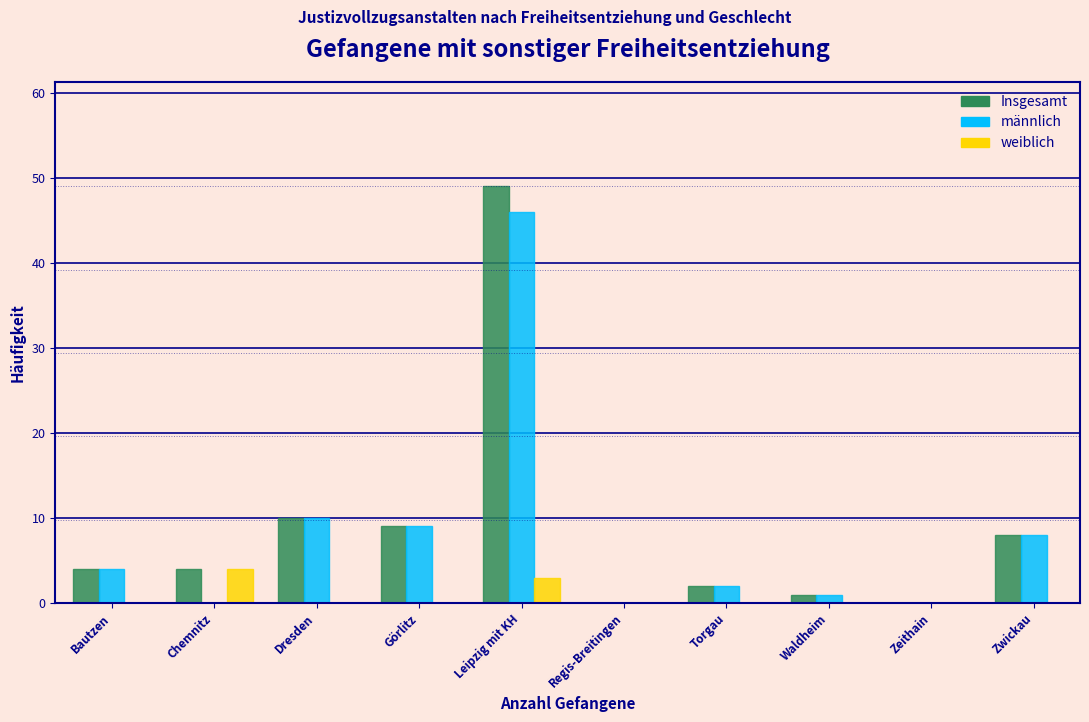

Reading left to right, transcribe all the data shown in this chart.

Insgesamt: Bautzen=4	Chemnitz=4	Dresden=10	Görlitz=9	Leipzig mit KH=49	Regis-Breitingen=0	Torgau=2	Waldheim=1	Zeithain=0	Zwickau=8
männlich: Bautzen=4	Chemnitz=0	Dresden=10	Görlitz=9	Leipzig mit KH=46	Regis-Breitingen=0	Torgau=2	Waldheim=1	Zeithain=0	Zwickau=8
weiblich: Bautzen=0	Chemnitz=4	Dresden=0	Görlitz=0	Leipzig mit KH=3	Regis-Breitingen=0	Torgau=0	Waldheim=0	Zeithain=0	Zwickau=0